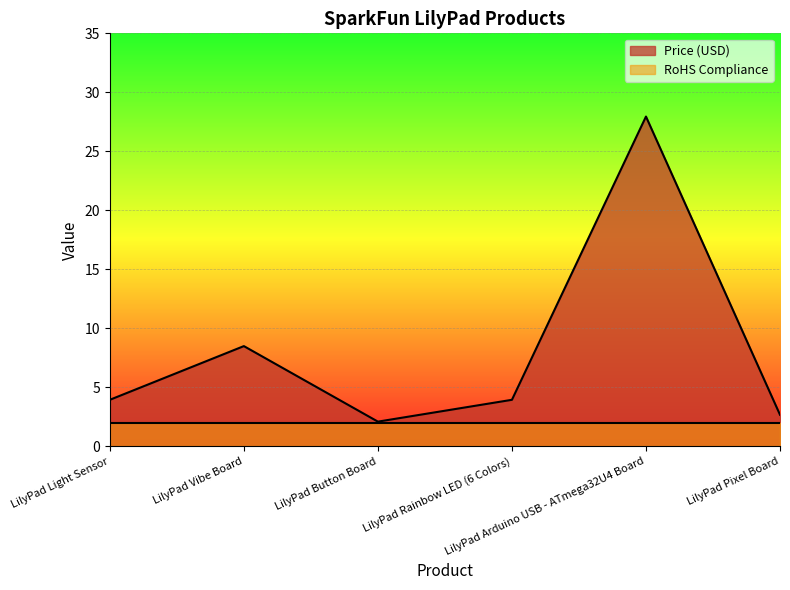

What is the label of the 4th point from the left?

LilyPad Rainbow LED (6 Colors)